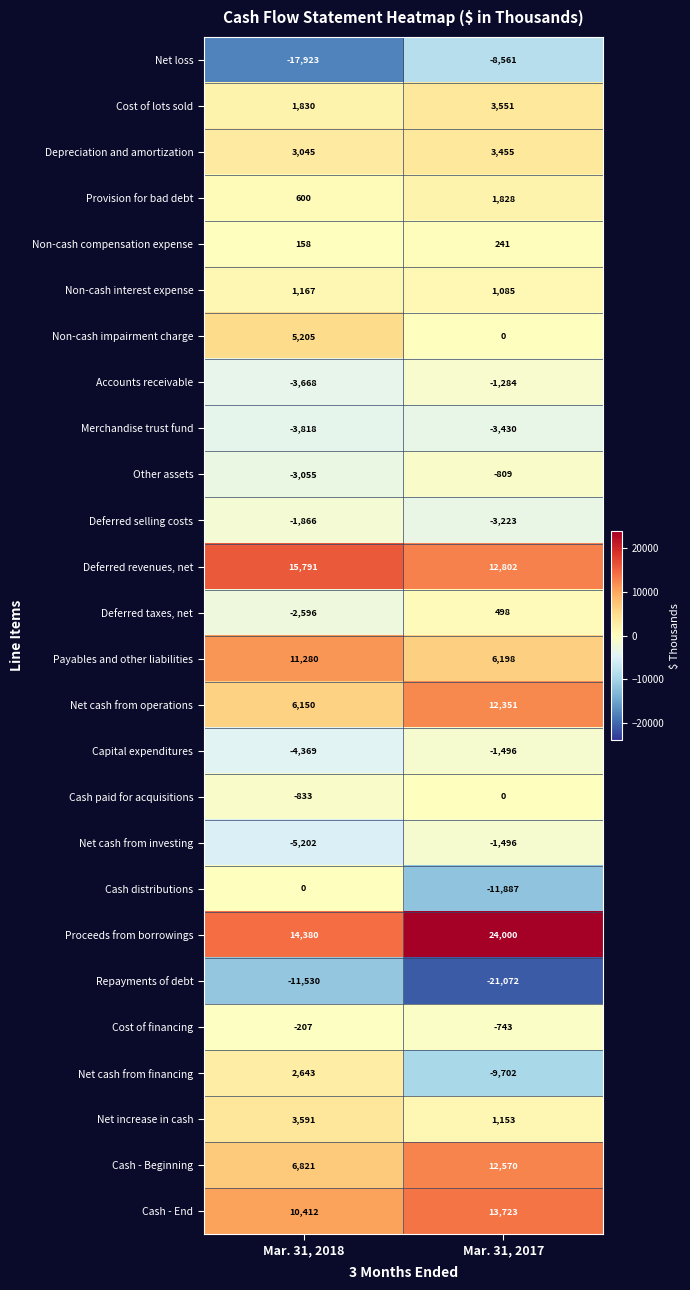

The value of Cash paid for acquisitions at Mar. 31, 2017 is 0. True or false?

True